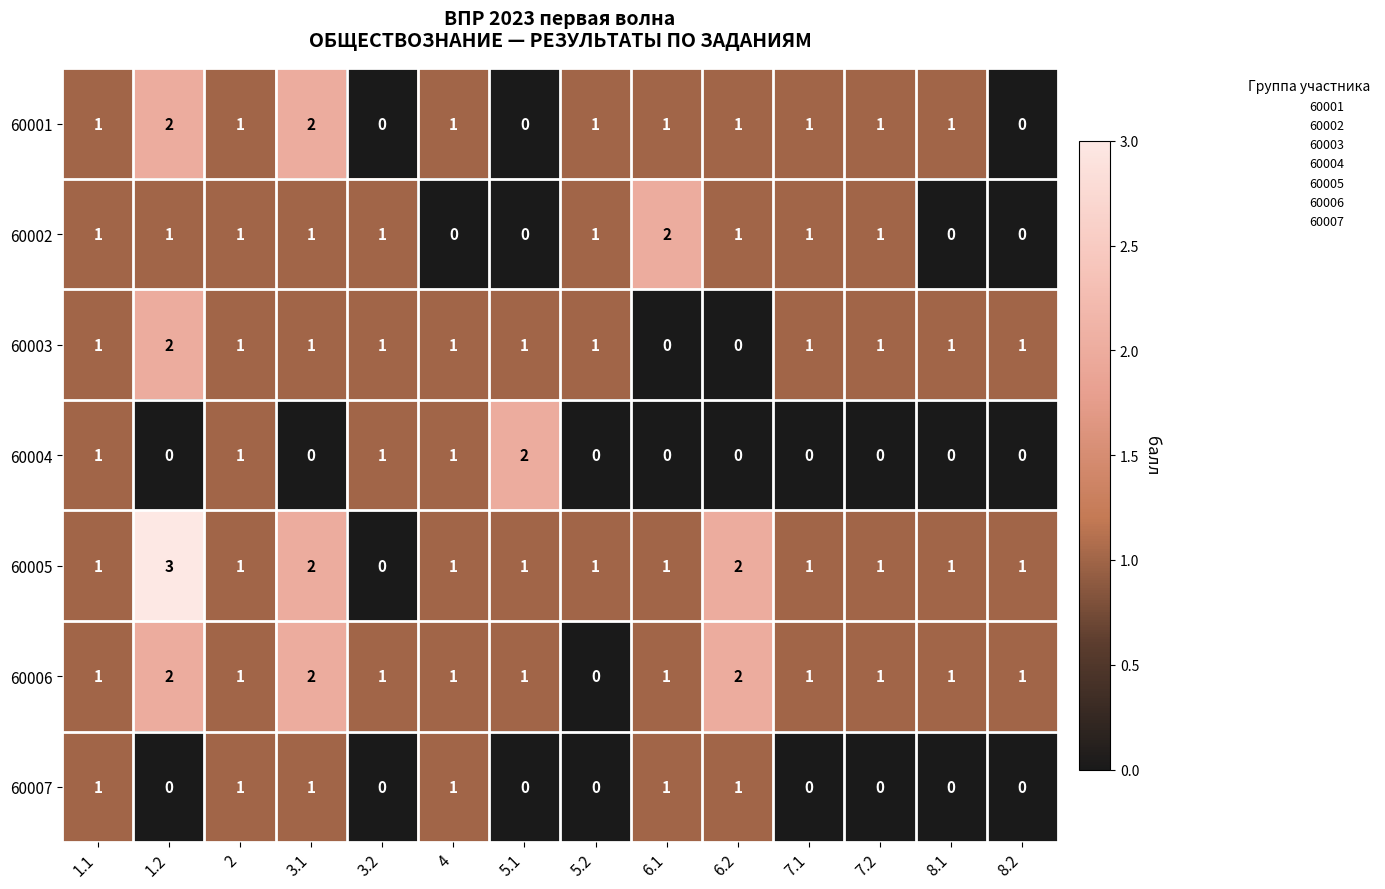

What is the sum of all 60004 values?

6